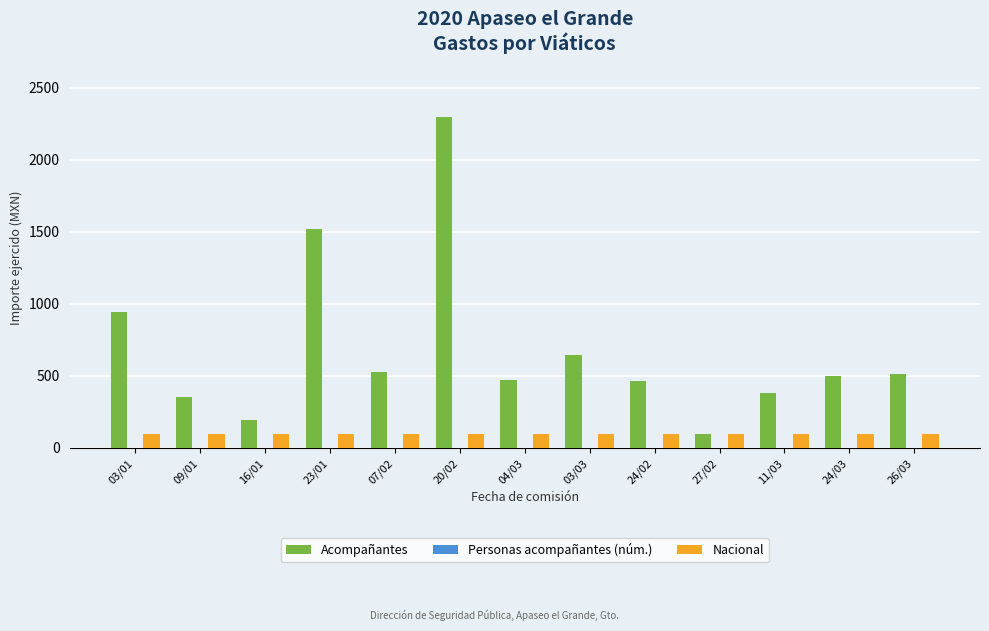

What is the greatest value displayed?

2301.0